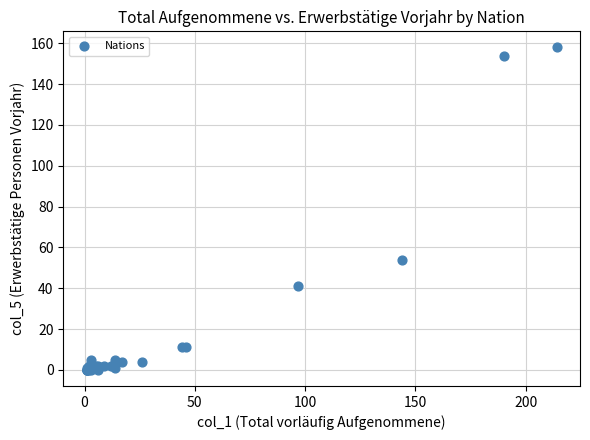

What Y value in the scatter plot is closest to 79?

54